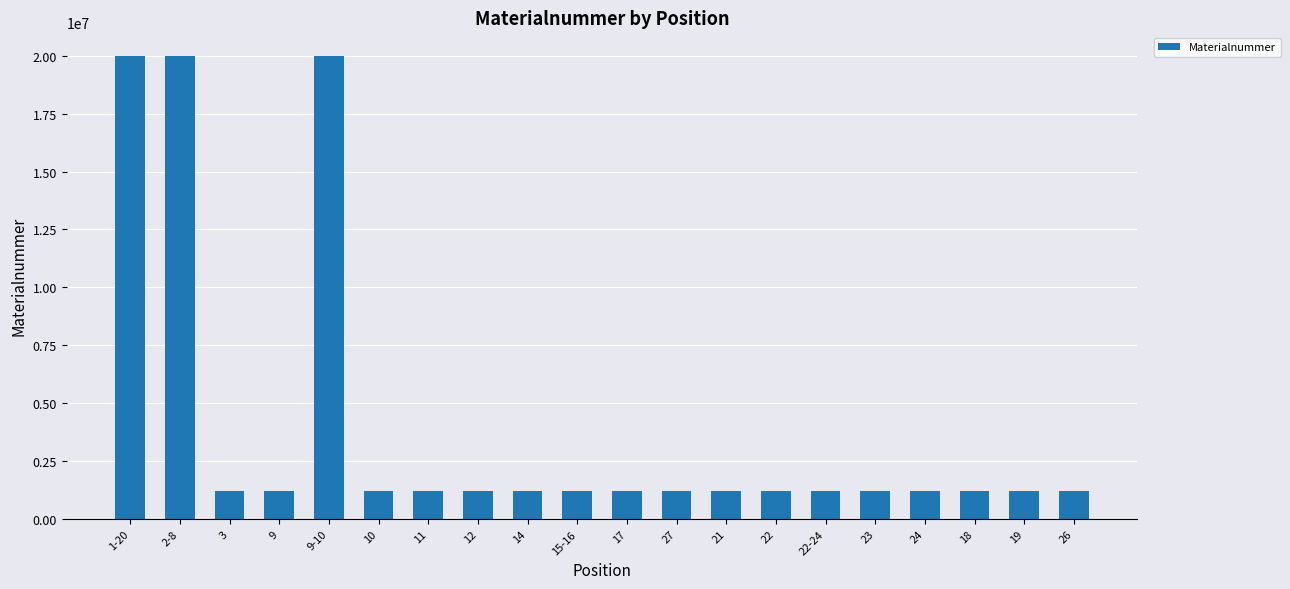

What is the difference between the maximum and minimum values?

18781186